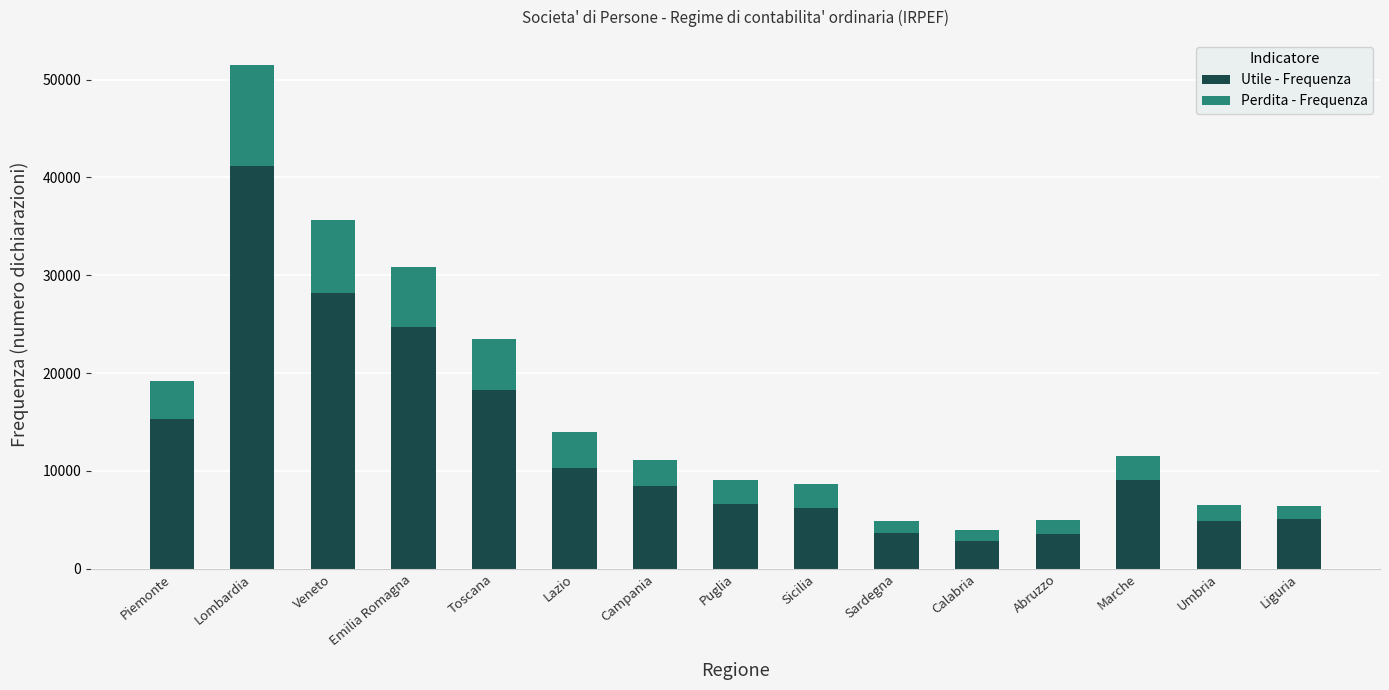

Which category has the highest value in the Utile - Frequenza series?

Lombardia